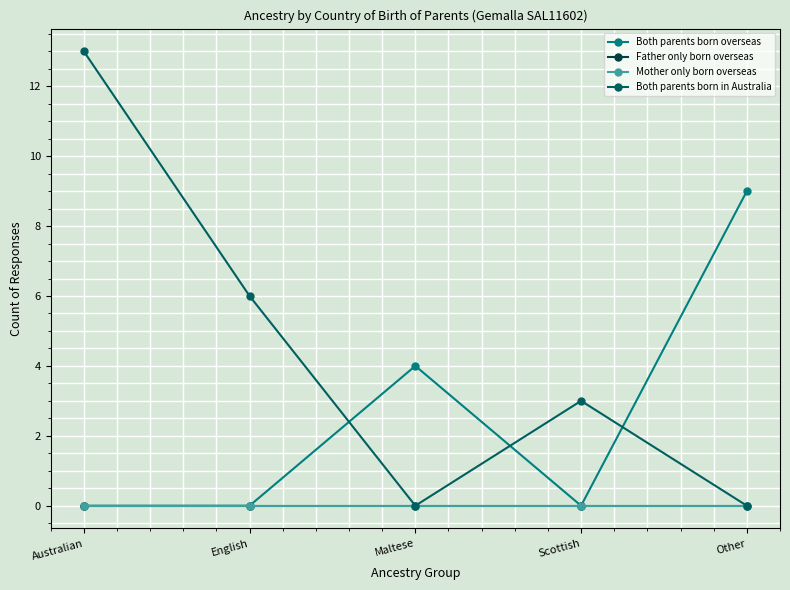

What is the label of the 4th point from the left?

Scottish